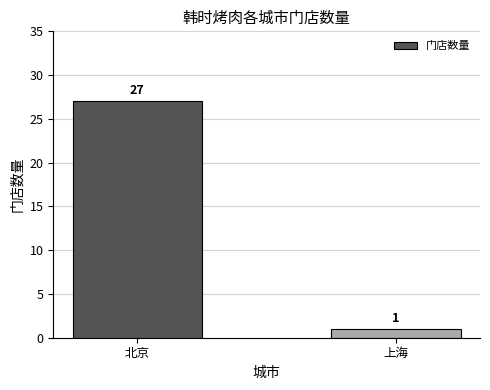

What is the difference between the maximum and minimum values?

26